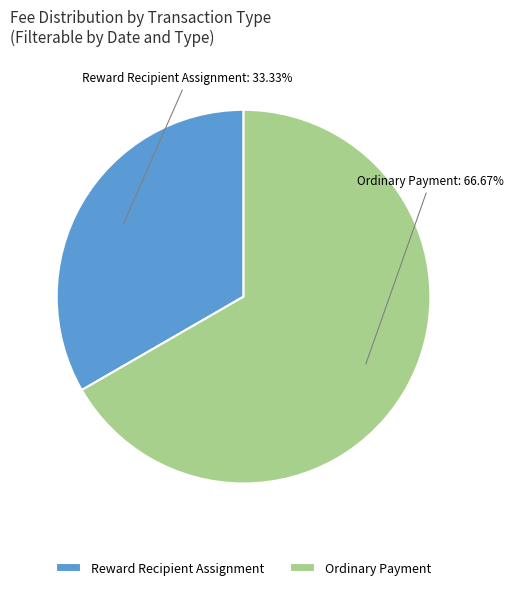

What is the smallest slice in the pie chart?

Reward Recipient Assignment